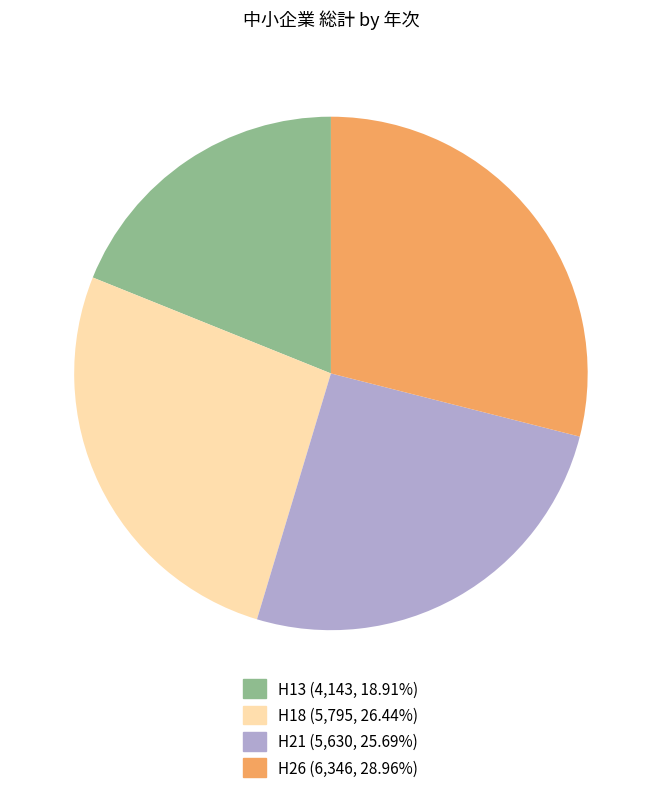

What is the largest slice in the pie chart?

H26